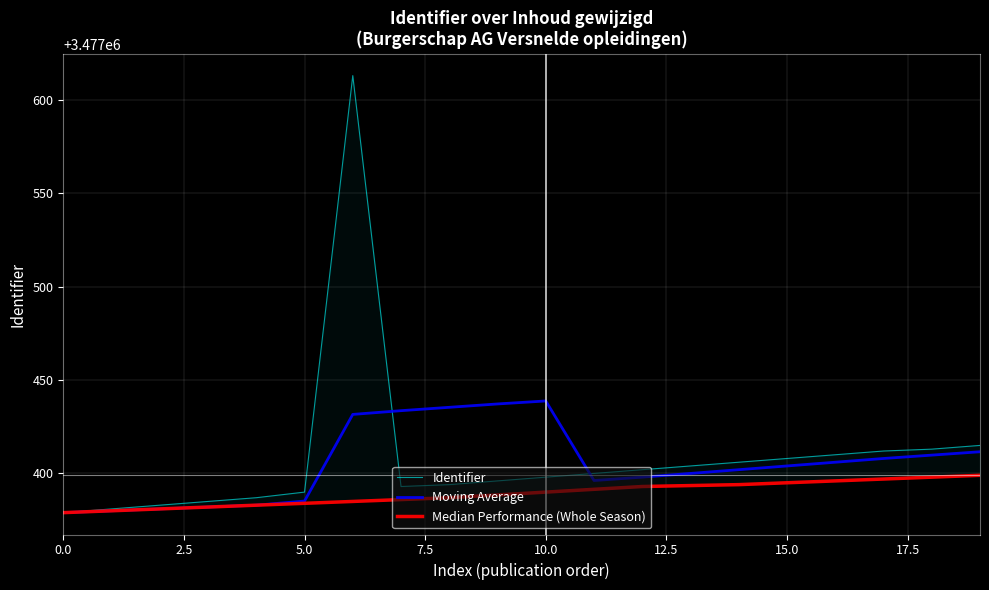

The Moving Average series shows 1001437.0 at 0.0. True or false?

False